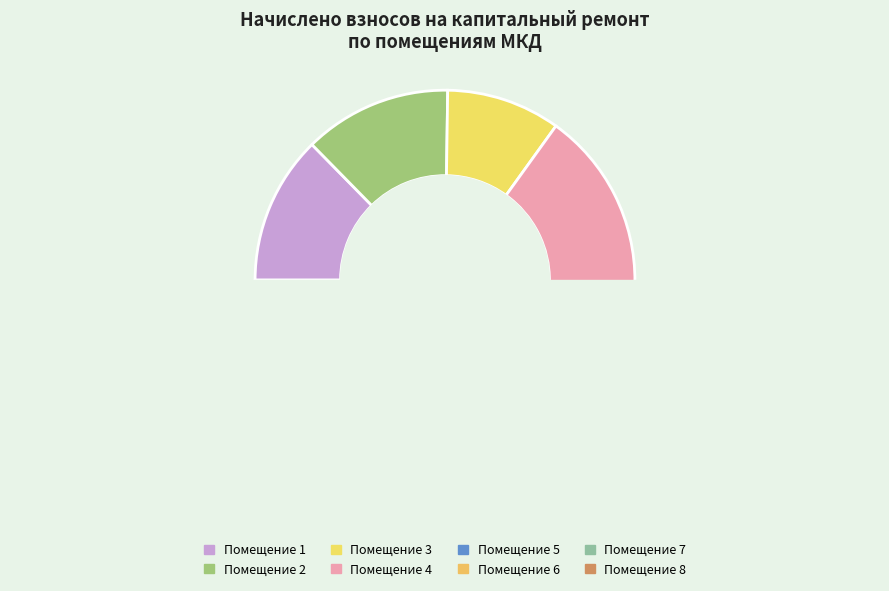

To the nearest percent, what is the average slice percentage?

12%